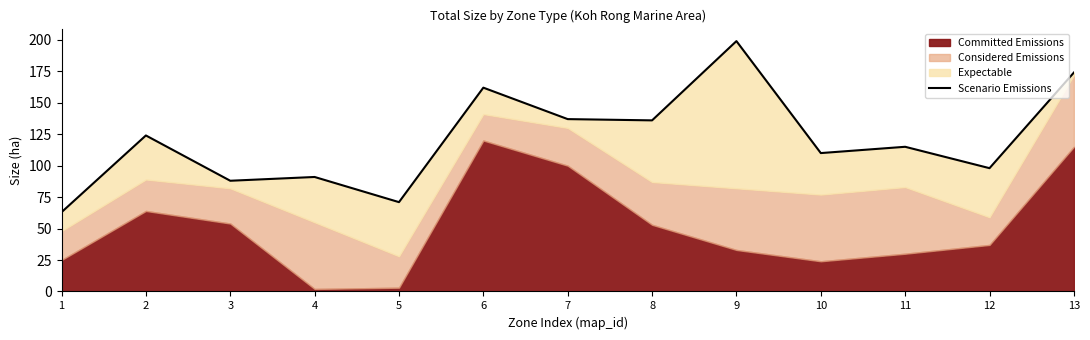

How many data points does each series have?

13